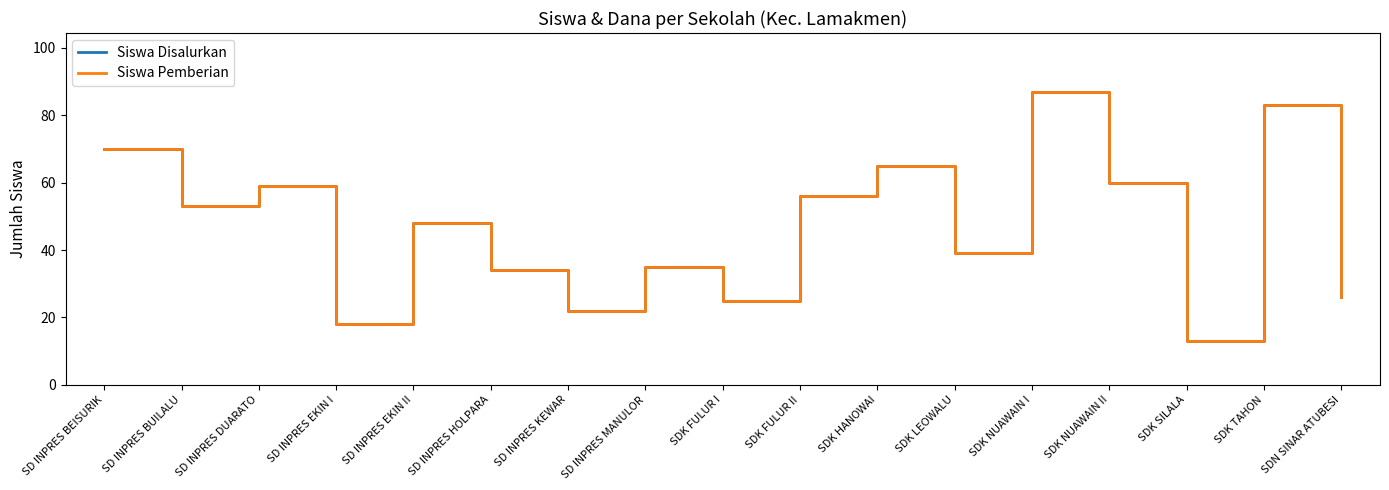

What is the value of the Siswa Disalurkan point at the 11th from the left?

65